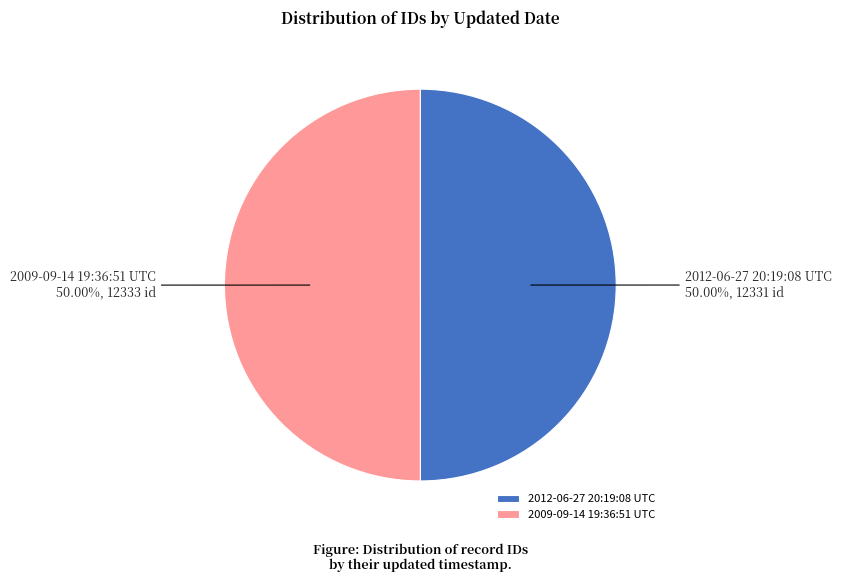

Combined, what portion of the pie is 2012-06-27 20:19:08 UTC and 2009-09-14 19:36:51 UTC?

100.0%